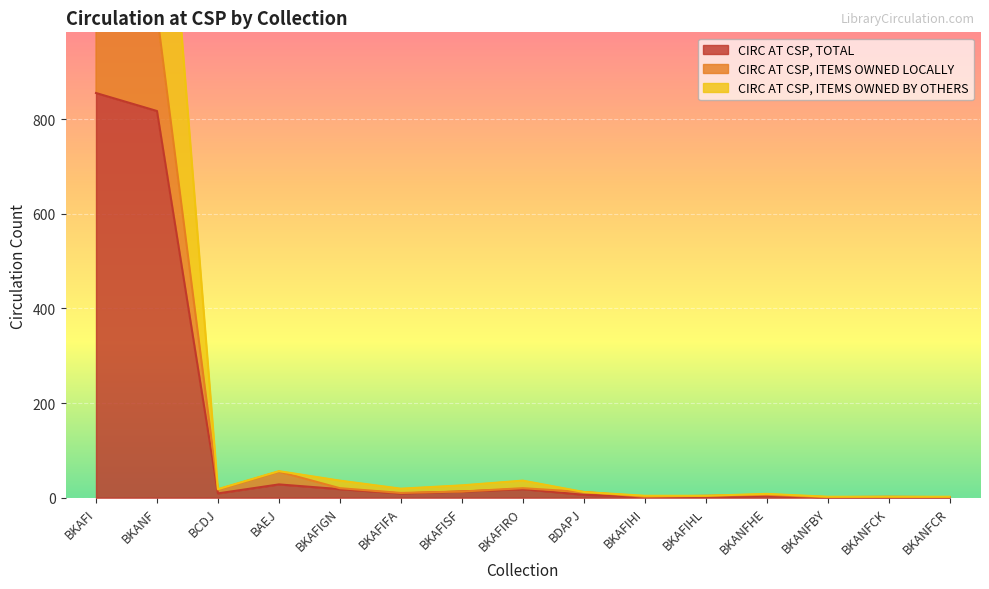

Is it true that CIRC AT CSP, ITEMS OWNED BY OTHERS equals 2 at BKAFIHI?

True